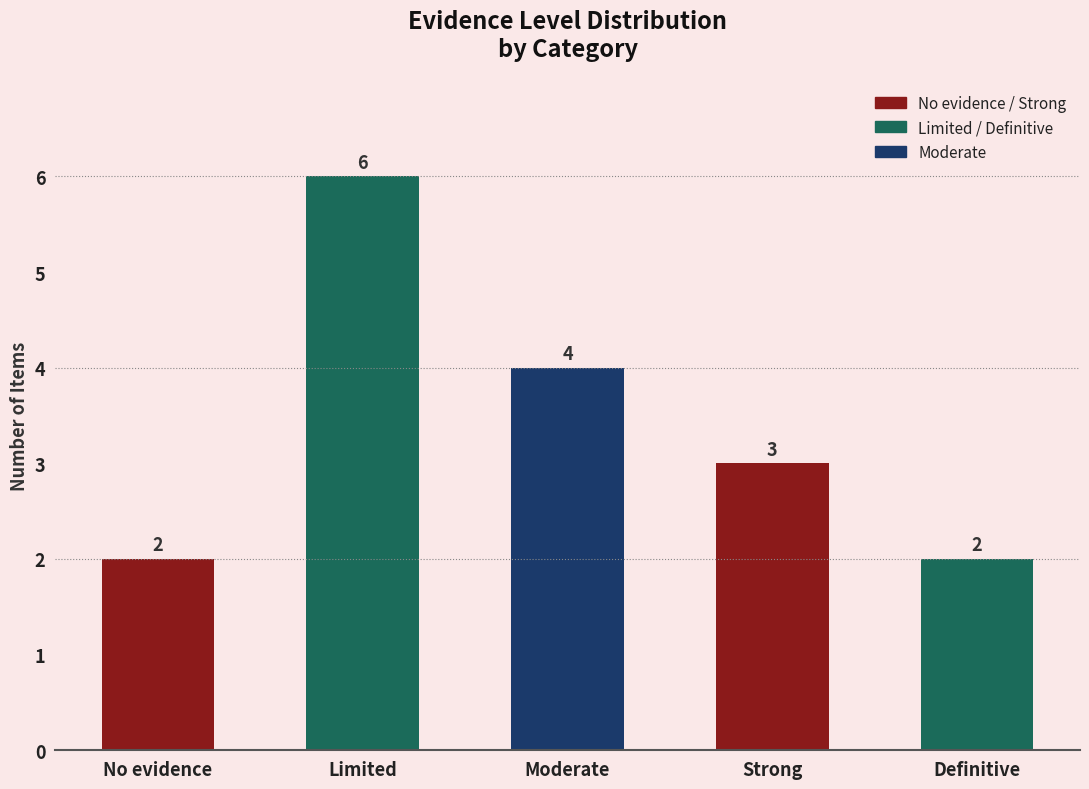

What is the change in value from Limited to Moderate?

-2